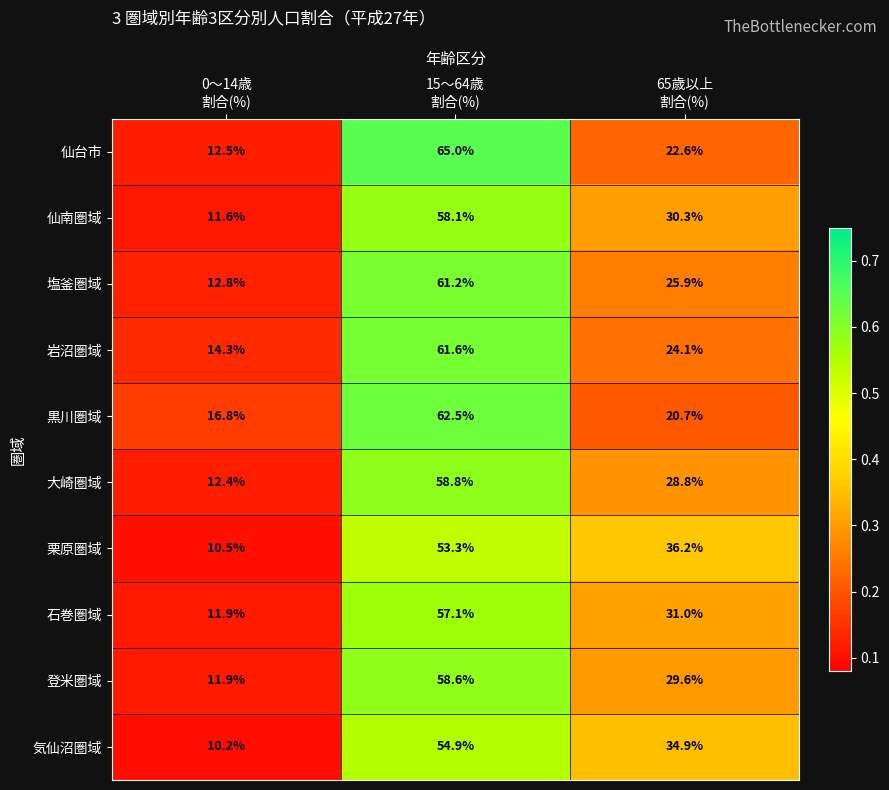

Reading left to right, list all the values displayed in this chart.

仙台市: 12.5	65.0	22.6
仙南圏域: 11.6	58.1	30.3
塩釜圏域: 12.8	61.2	25.9
岩沼圏域: 14.3	61.6	24.1
黒川圏域: 16.8	62.5	20.7
大崎圏域: 12.4	58.8	28.8
栗原圏域: 10.5	53.3	36.2
石巻圏域: 11.9	57.1	31.0
登米圏域: 11.9	58.6	29.6
気仙沼圏域: 10.2	54.9	34.9